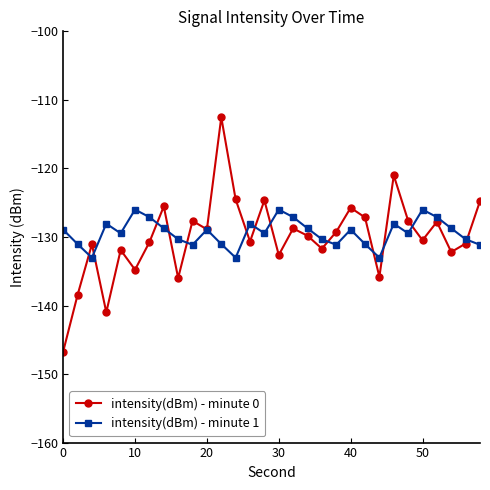

How many interior local peaks does the intensity(dBm) - minute 0 series have?

10